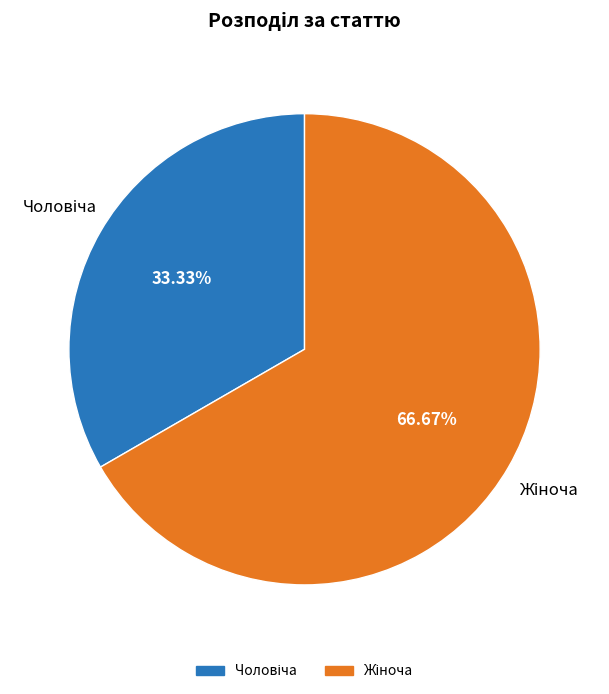

Is there any slice that represents more than half of the pie?

Yes